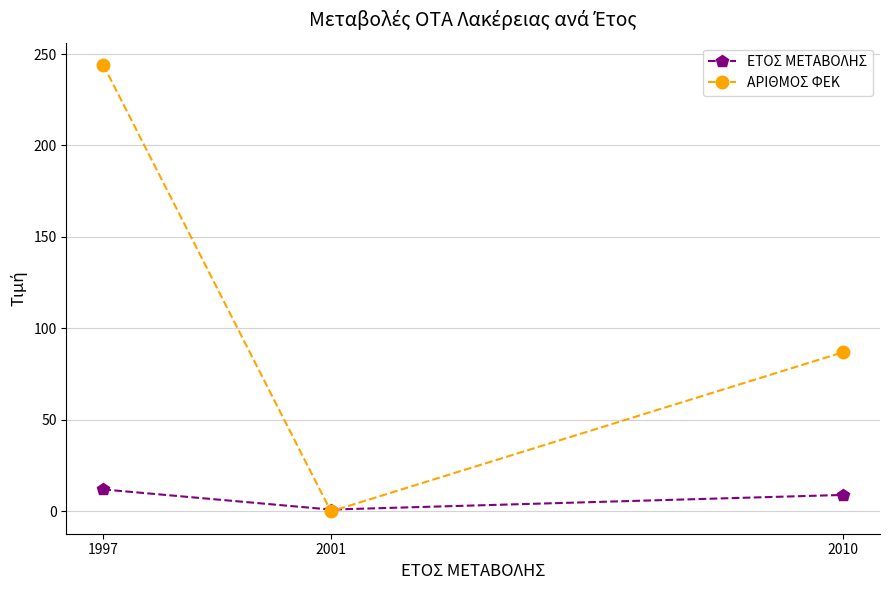

Does the chart display data point markers on the line(s)?

Yes